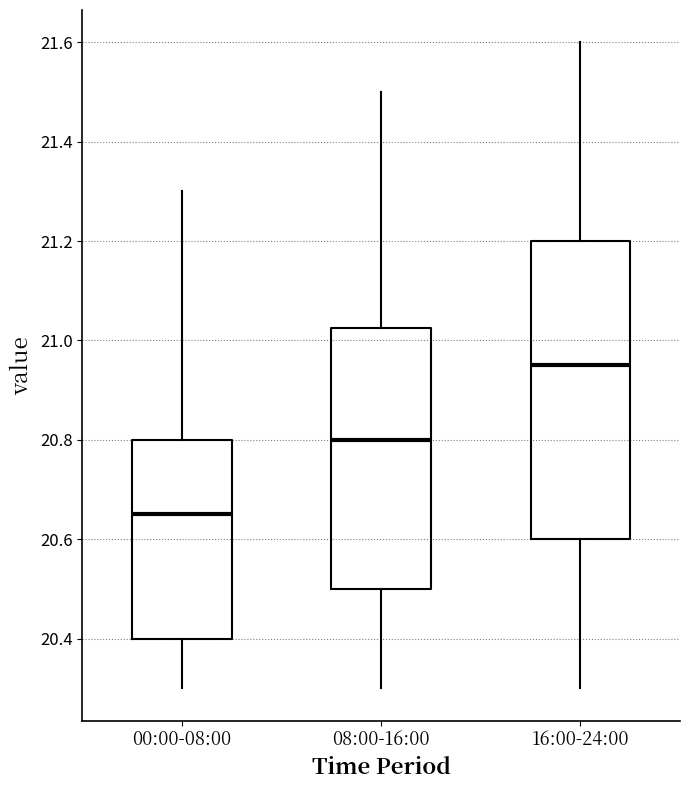

Where is the upper edge of the box for 00:00-08:00 on the y-axis? The values are not printed on the chart, so give them approximately, as read against the axis.

20.80